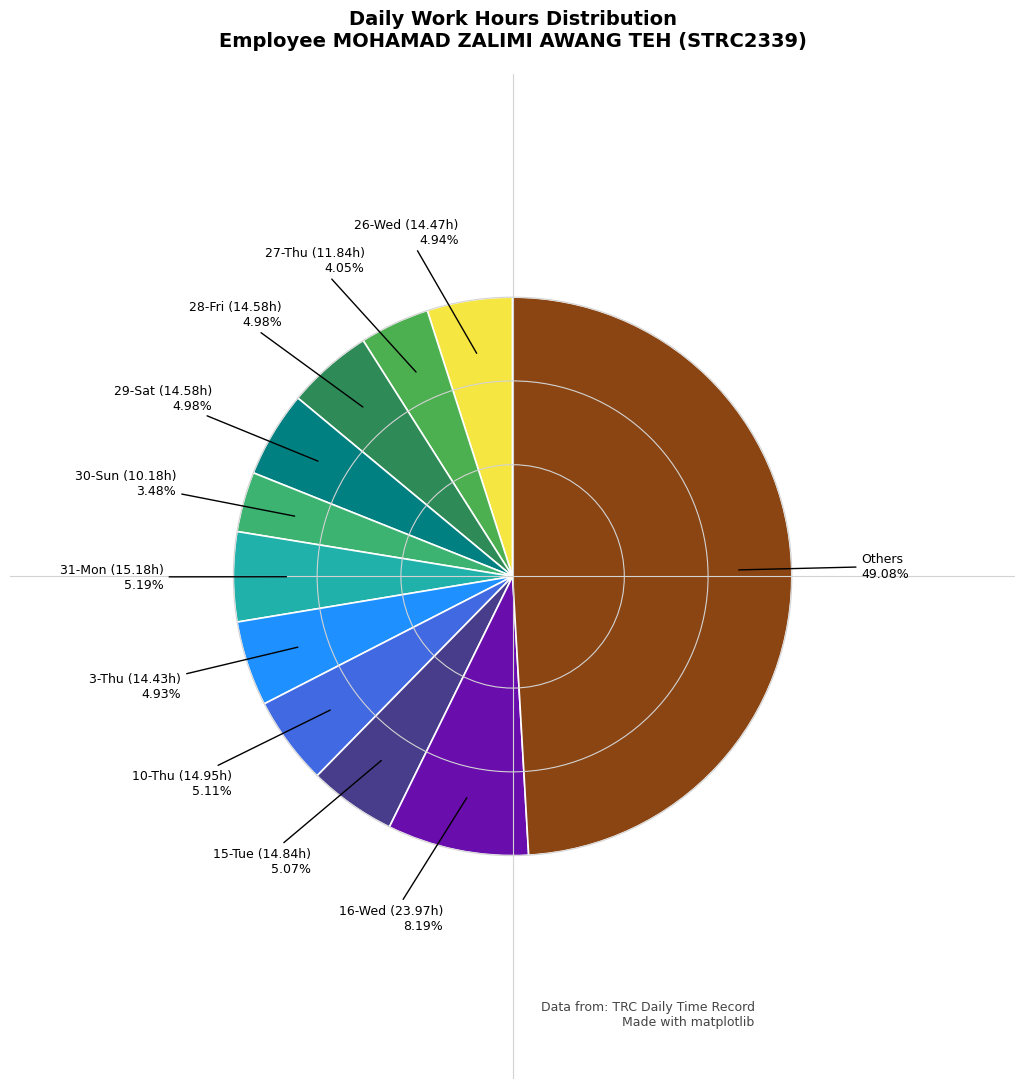

How many segments does this pie chart have?

11